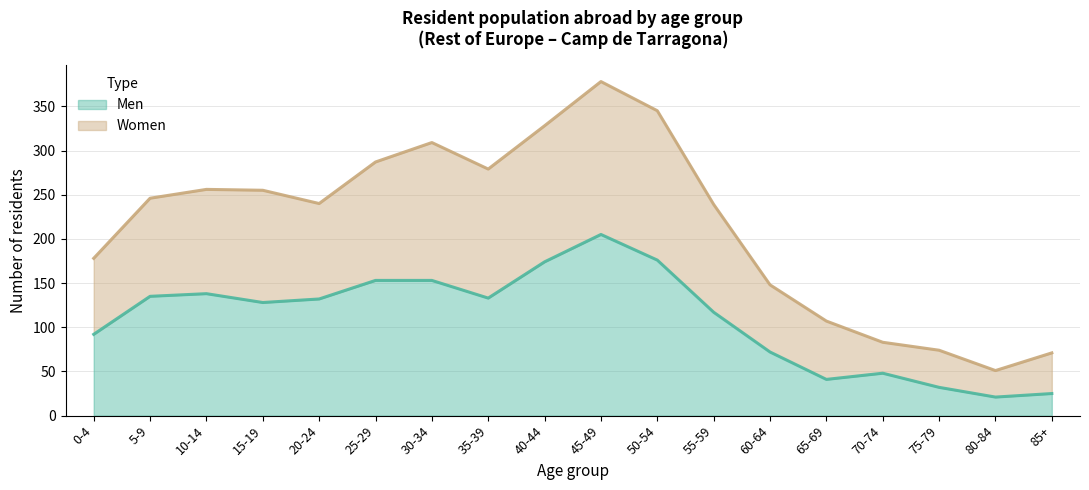

Rank the series by their maximum value, from lowest to highest.

Men, Women